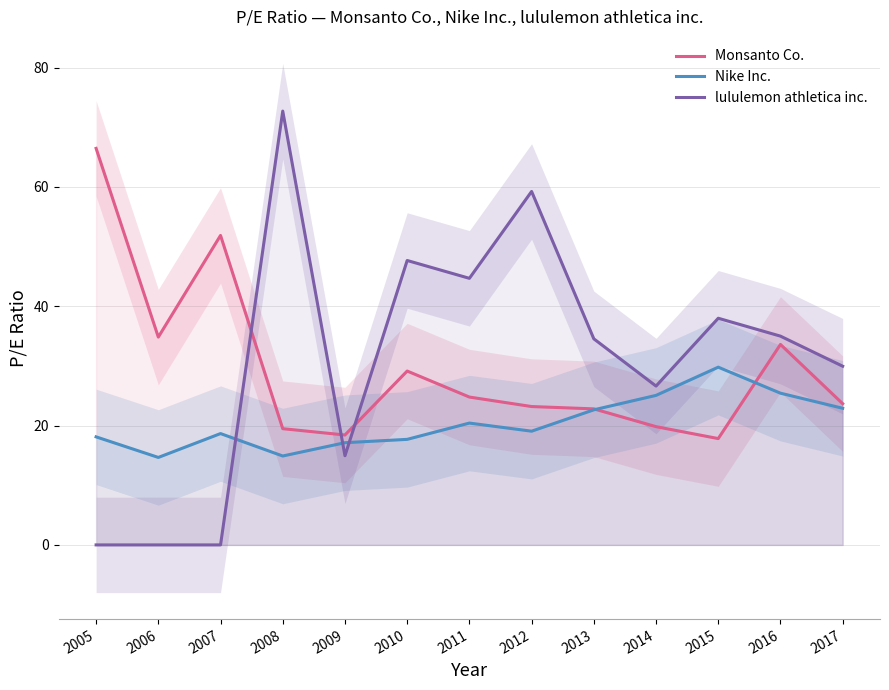

Count the number of categories in the chart.

13